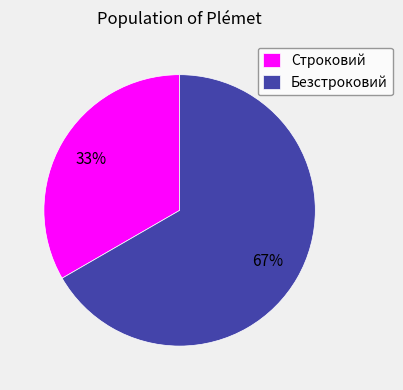

Which category has the biggest portion of the pie?

Безстроковий